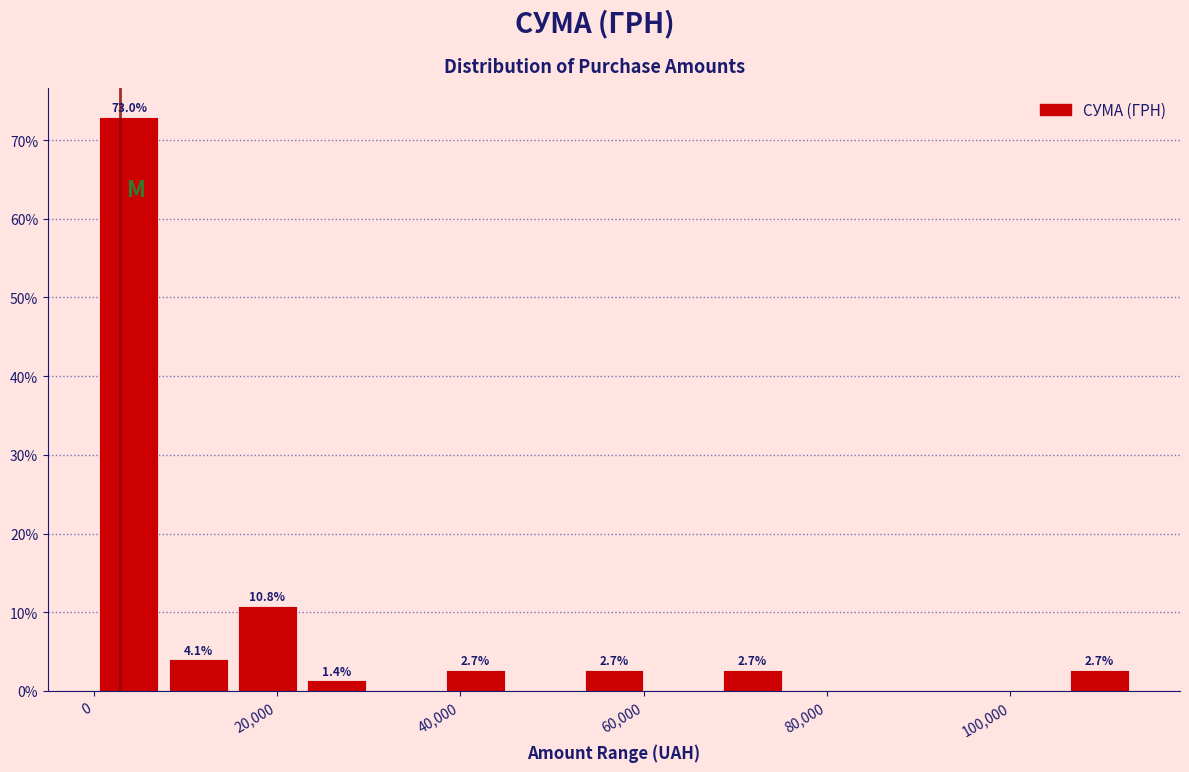

Around what value on the x-axis is the tallest bar? Give the approximate position of its centre, as read against the axis.

4000